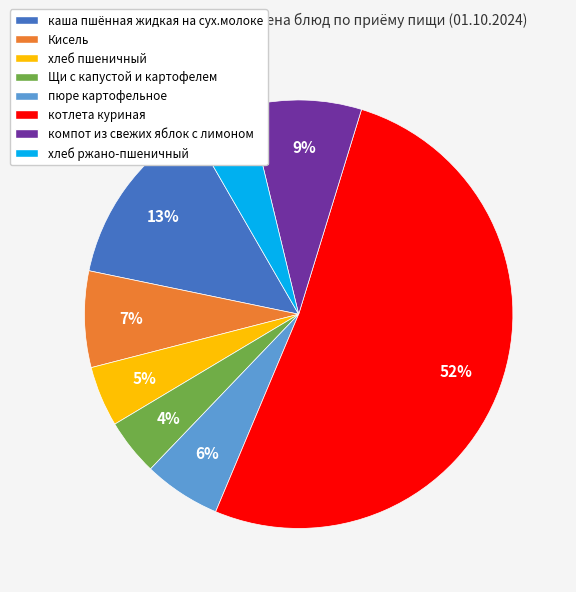

Count the number of slices in the pie.

8